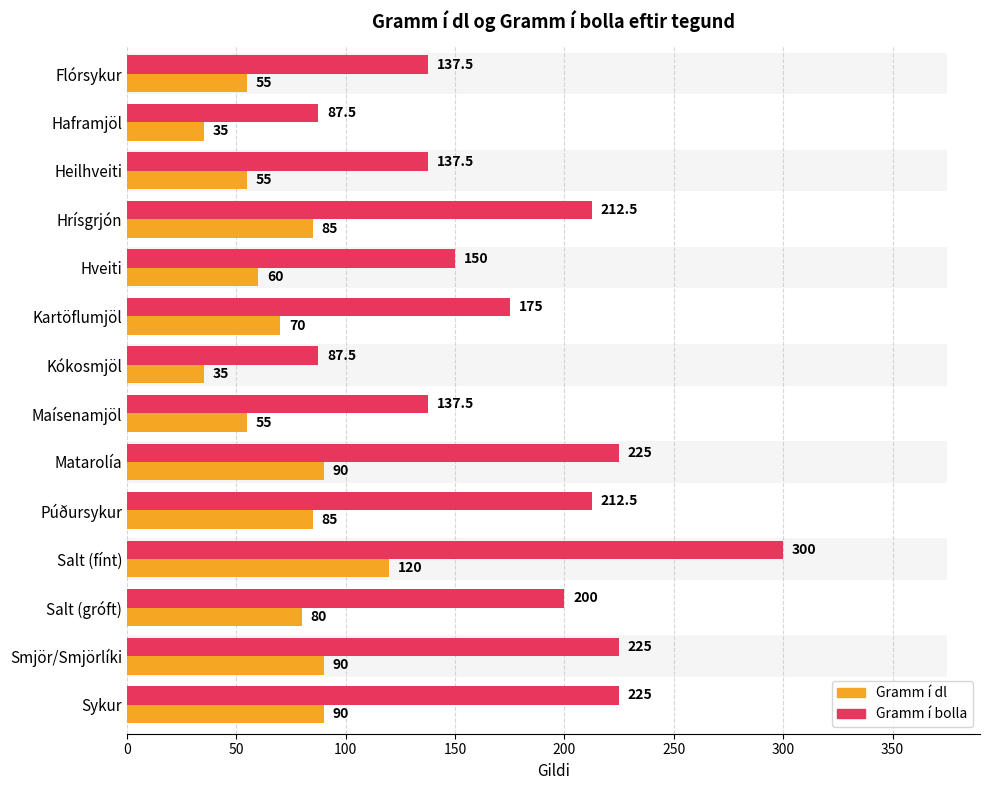

How many bars are there in each group?

2